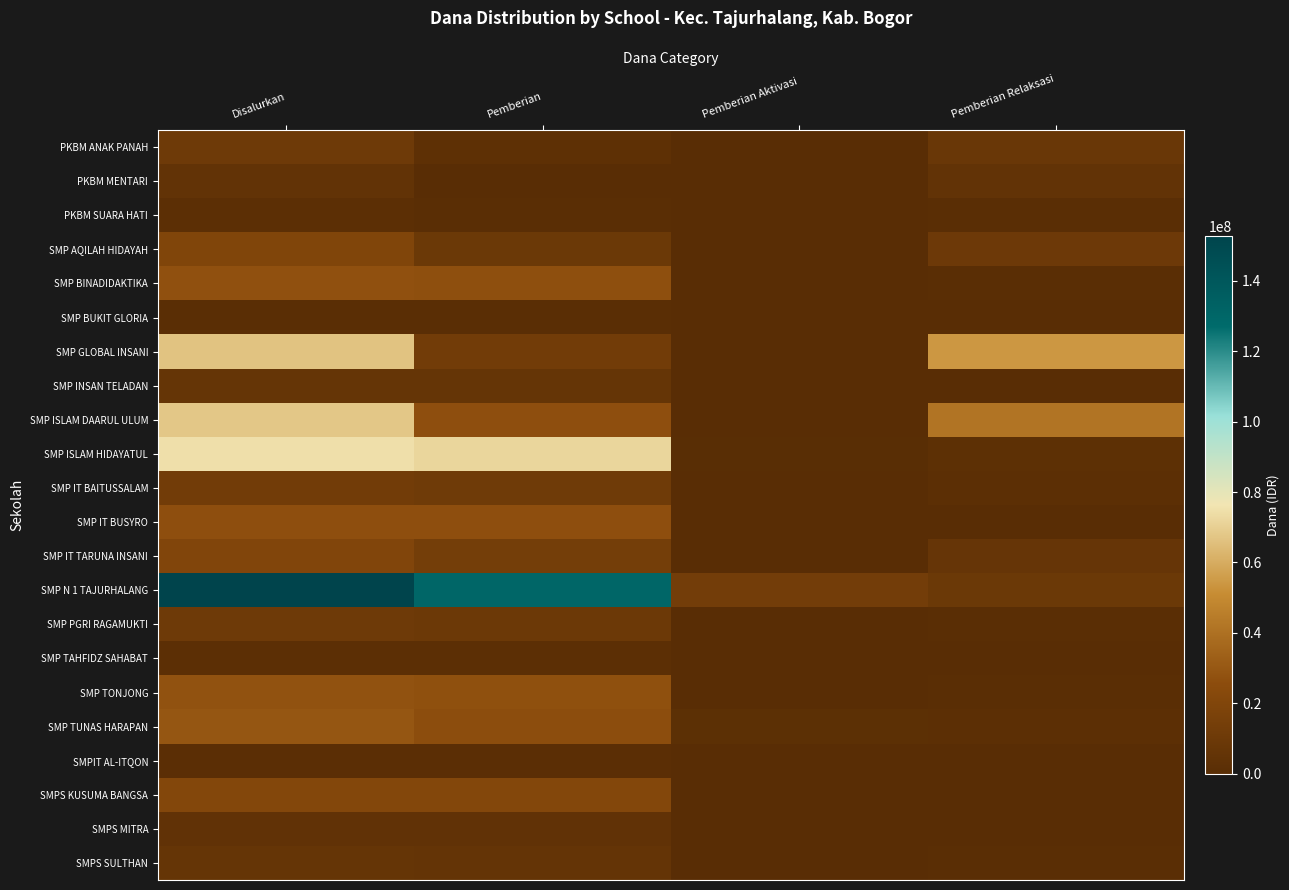

Reading right to left, list all the values displayed in this chart.

PKBM ANAK PANAH: Pemberian Relaksasi=8250000	Pemberian Aktivasi=0	Pemberian=2625000	Disalurkan=10875000
PKBM MENTARI: Pemberian Relaksasi=4500000	Pemberian Aktivasi=0	Pemberian=0	Disalurkan=4500000
PKBM SUARA HATI: Pemberian Relaksasi=750000	Pemberian Aktivasi=0	Pemberian=750000	Disalurkan=1500000
SMP AQILAH HIDAYAH: Pemberian Relaksasi=10125000	Pemberian Aktivasi=0	Pemberian=9375000	Disalurkan=19500000
SMP BINADIDAKTIKA: Pemberian Relaksasi=750000	Pemberian Aktivasi=0	Pemberian=26625000	Disalurkan=27375000
SMP BUKIT GLORIA: Pemberian Relaksasi=0	Pemberian Aktivasi=0	Pemberian=750000	Disalurkan=750000
SMP GLOBAL INSANI: Pemberian Relaksasi=54000000	Pemberian Aktivasi=0	Pemberian=12750000	Disalurkan=66750000
SMP INSAN TELADAN: Pemberian Relaksasi=0	Pemberian Aktivasi=0	Pemberian=6375000	Disalurkan=6375000
SMP ISLAM DAARUL ULUM: Pemberian Relaksasi=41625000	Pemberian Aktivasi=0	Pemberian=26250000	Disalurkan=67875000
SMP ISLAM HIDAYATUL: Pemberian Relaksasi=2250000	Pemberian Aktivasi=375000	Pemberian=72000000	Disalurkan=74625000
SMP IT BAITUSSALAM: Pemberian Relaksasi=1500000	Pemberian Aktivasi=0	Pemberian=11250000	Disalurkan=12750000
SMP IT BUSYRO: Pemberian Relaksasi=0	Pemberian Aktivasi=0	Pemberian=26250000	Disalurkan=26250000
SMP IT TARUNA INSANI: Pemberian Relaksasi=6750000	Pemberian Aktivasi=0	Pemberian=13500000	Disalurkan=20250000
SMP N 1 TAJURHALANG: Pemberian Relaksasi=9375000	Pemberian Aktivasi=13125000	Pemberian=130125000	Disalurkan=152625000
SMP PGRI RAGAMUKTI: Pemberian Relaksasi=750000	Pemberian Aktivasi=0	Pemberian=9750000	Disalurkan=10500000
SMP TAHFIDZ SAHABAT: Pemberian Relaksasi=0	Pemberian Aktivasi=0	Pemberian=1500000	Disalurkan=1500000
SMP TONJONG: Pemberian Relaksasi=750000	Pemberian Aktivasi=0	Pemberian=27000000	Disalurkan=27750000
SMP TUNAS HARAPAN: Pemberian Relaksasi=1500000	Pemberian Aktivasi=1875000	Pemberian=25875000	Disalurkan=29250000
SMPIT AL-ITQON: Pemberian Relaksasi=0	Pemberian Aktivasi=0	Pemberian=1125000	Disalurkan=1125000
SMPS KUSUMA BANGSA: Pemberian Relaksasi=0	Pemberian Aktivasi=0	Pemberian=21000000	Disalurkan=21000000
SMPS MITRA: Pemberian Relaksasi=0	Pemberian Aktivasi=0	Pemberian=4125000	Disalurkan=4125000
SMPS SULTHAN: Pemberian Relaksasi=750000	Pemberian Aktivasi=0	Pemberian=5625000	Disalurkan=6375000